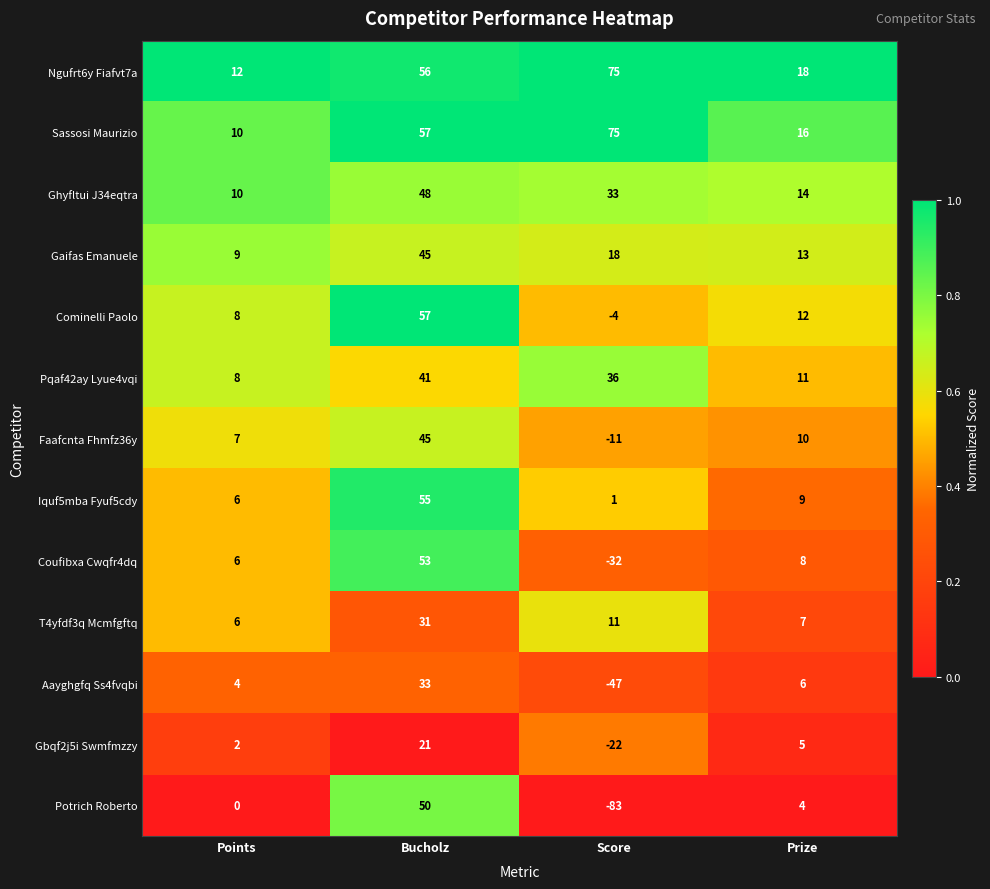

At how many categories does at least one series exceed 0?

4